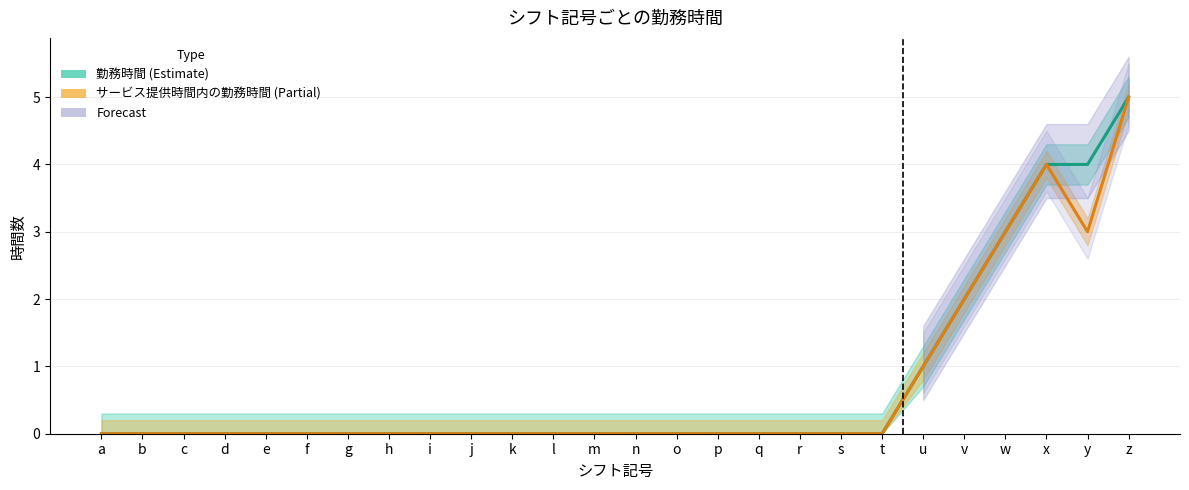

Count the number of data series in this chart.

2